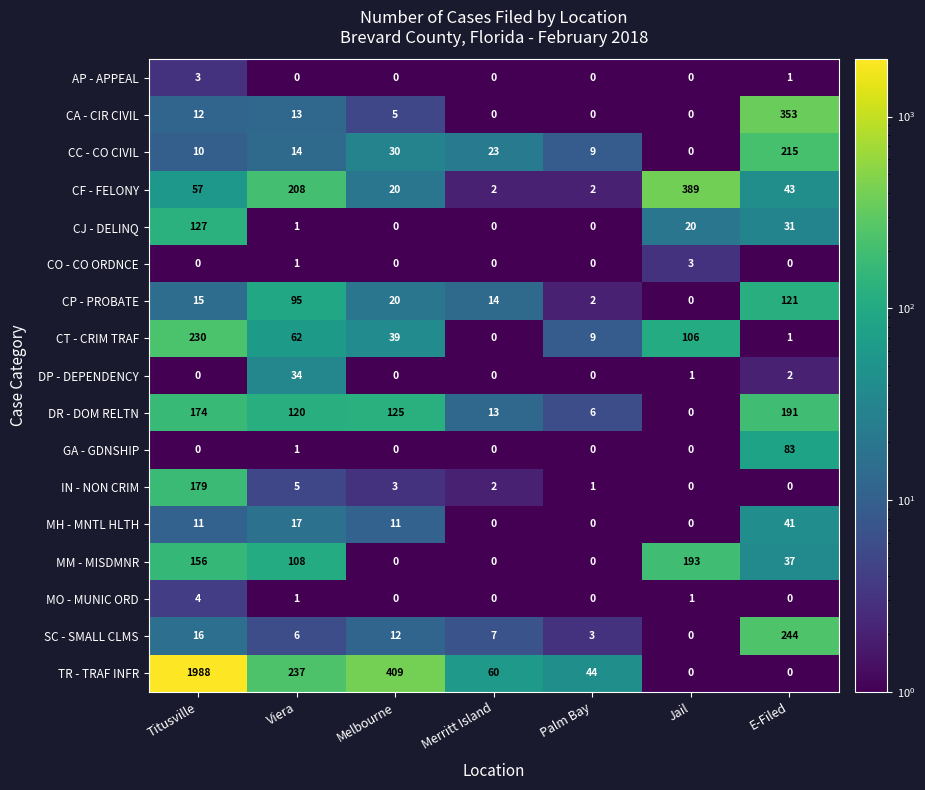

Between Titusville and Jail, which series saw the biggest shift?

TR - TRAF INFR